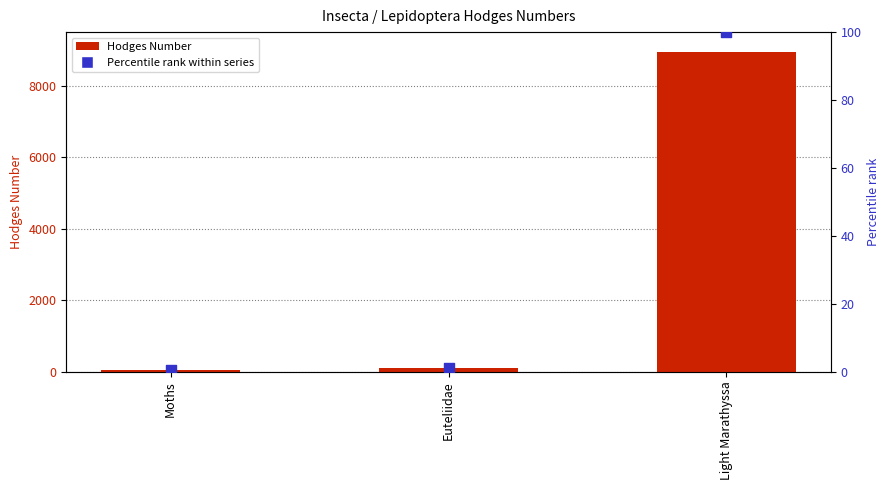

Which series contains the highest Y value?

Hodges Number